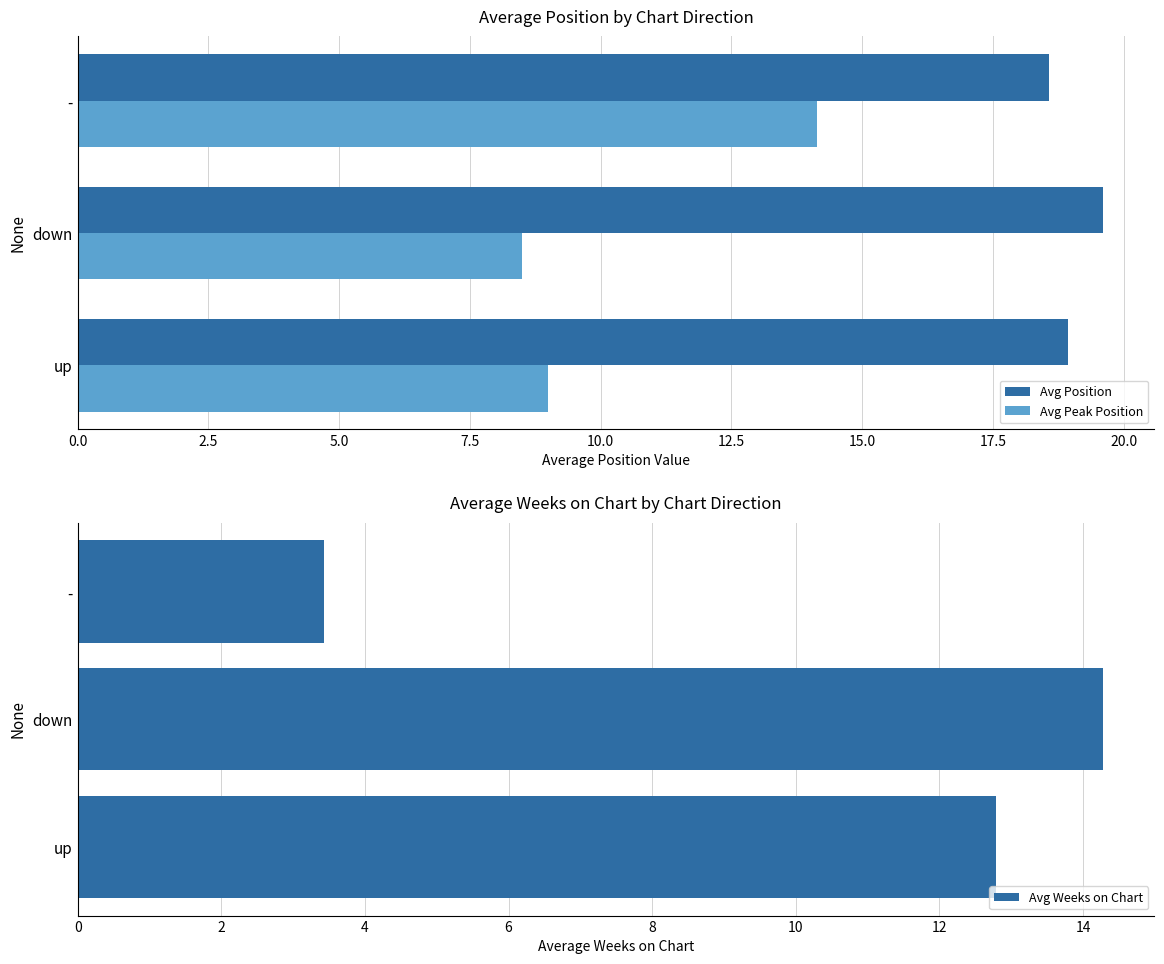

How many data points does each series have?

3